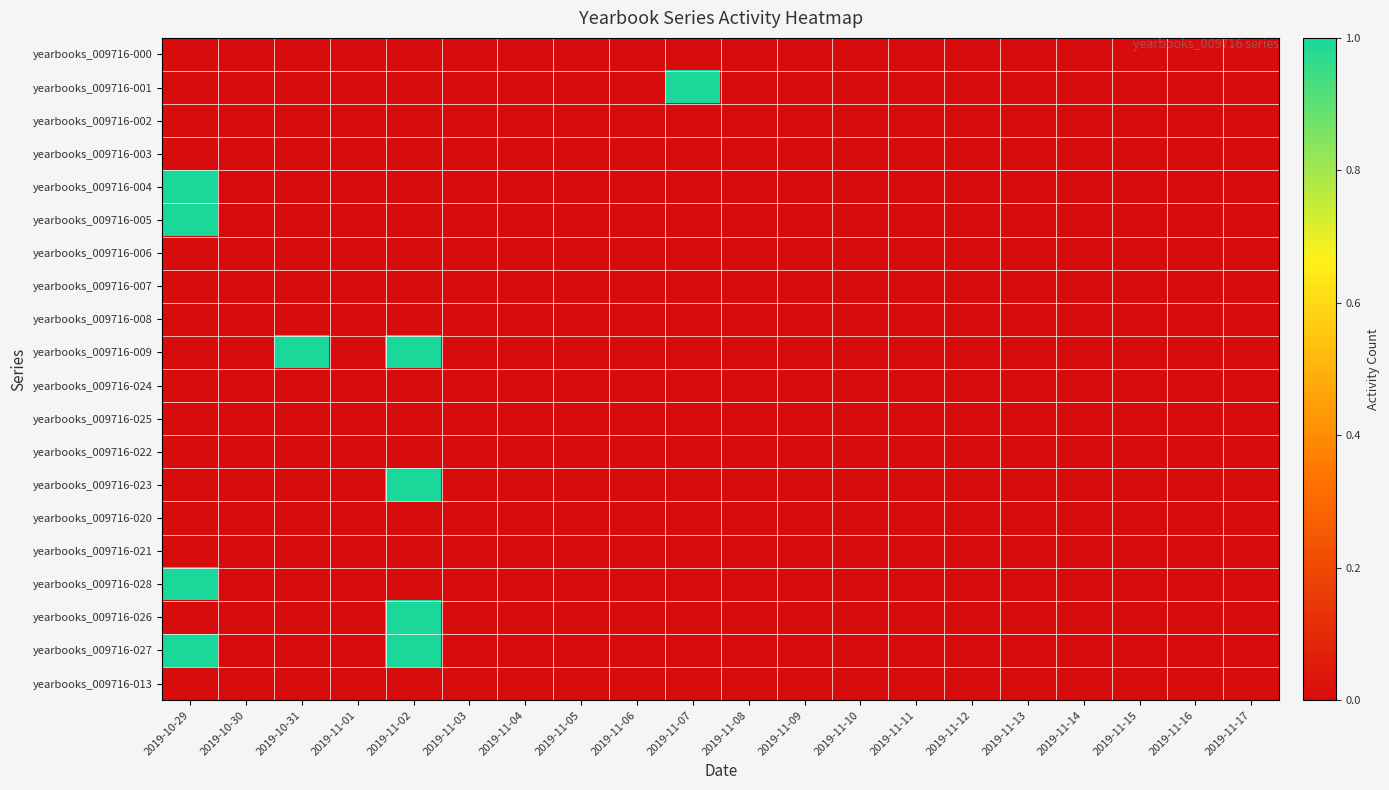

At which category is the sum across all series the highest?

2019-10-29